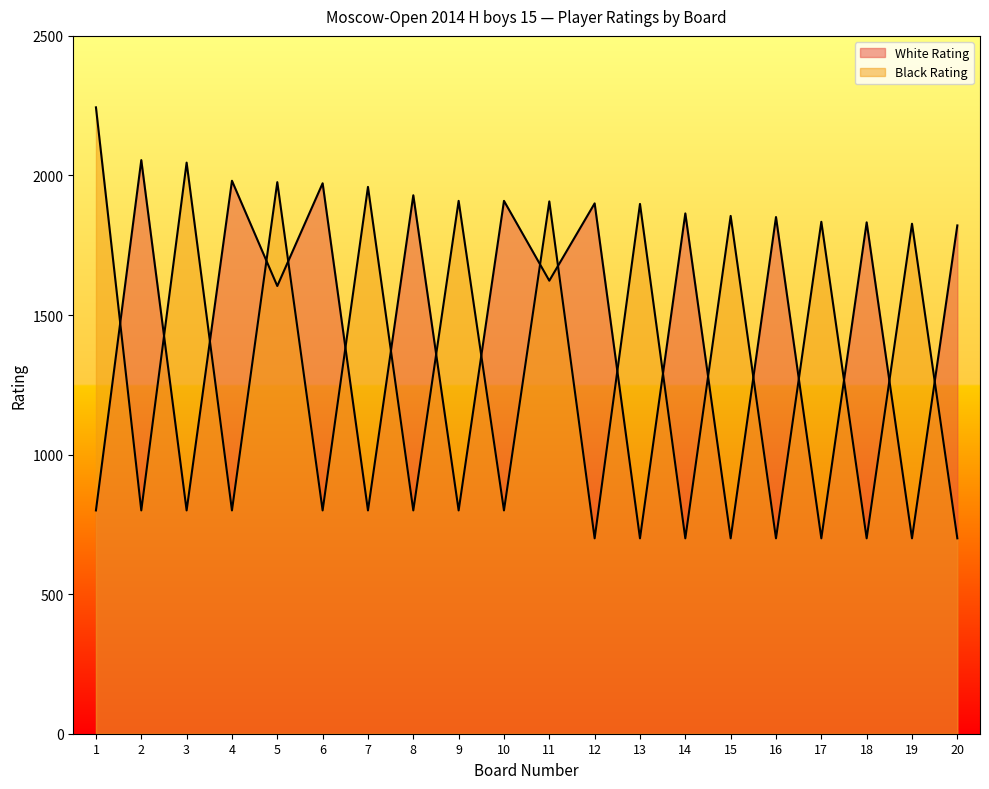

Which series ends up on top after the final intersection of Black Rating and White Rating?

White Rating